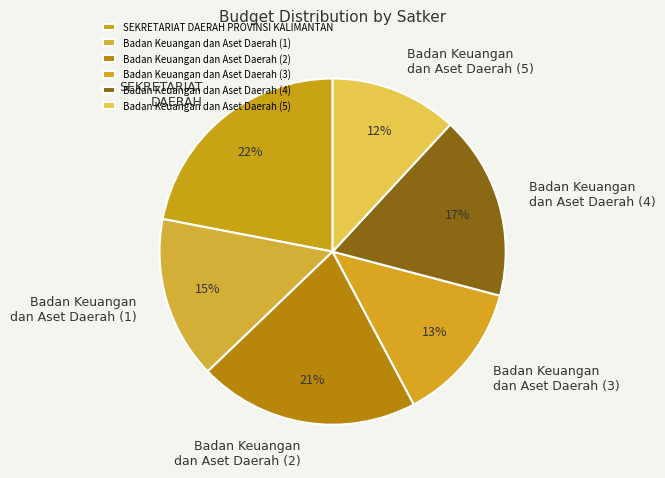

Which slice is the smallest?

Badan Keuangan dan Aset Daerah (5)